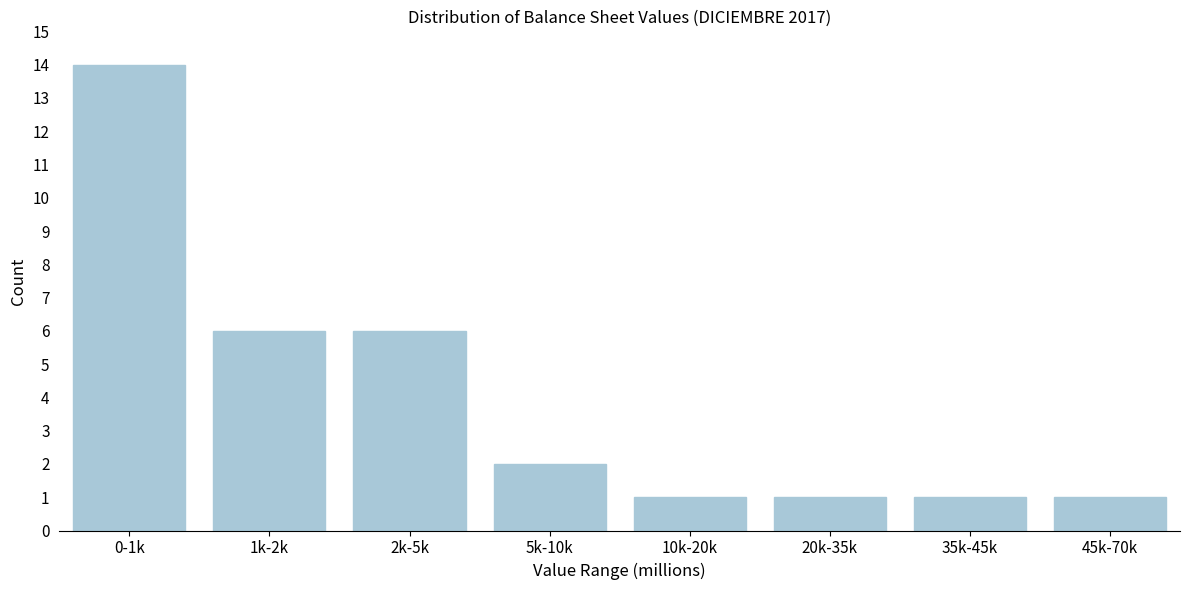

Reading left to right, extract all data points from this chart.

0-1k=14	1k-2k=6	2k-5k=6	5k-10k=2	10k-20k=1	20k-35k=1	35k-45k=1	45k-70k=1